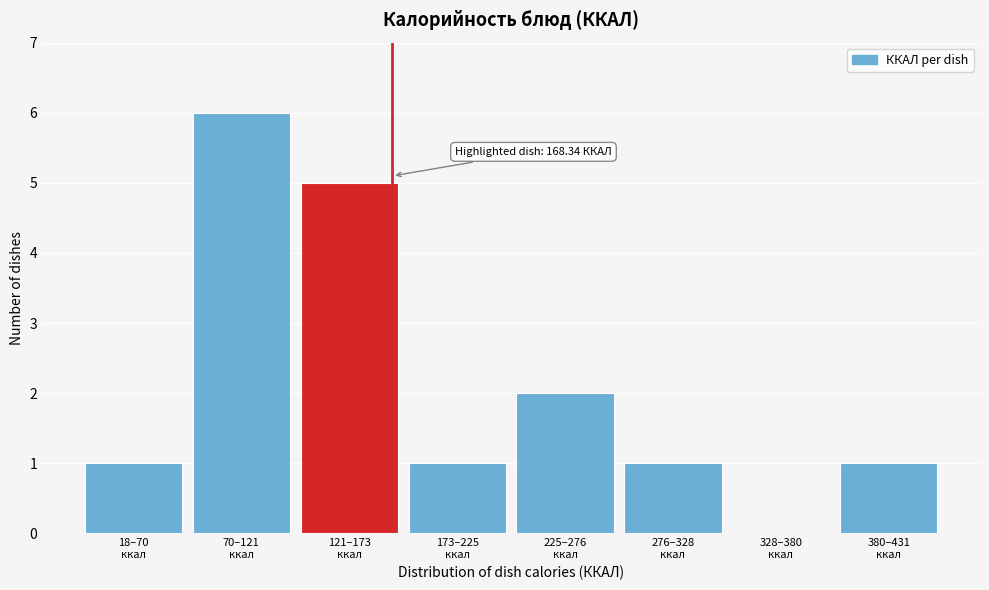

What is the sum of all values?

17